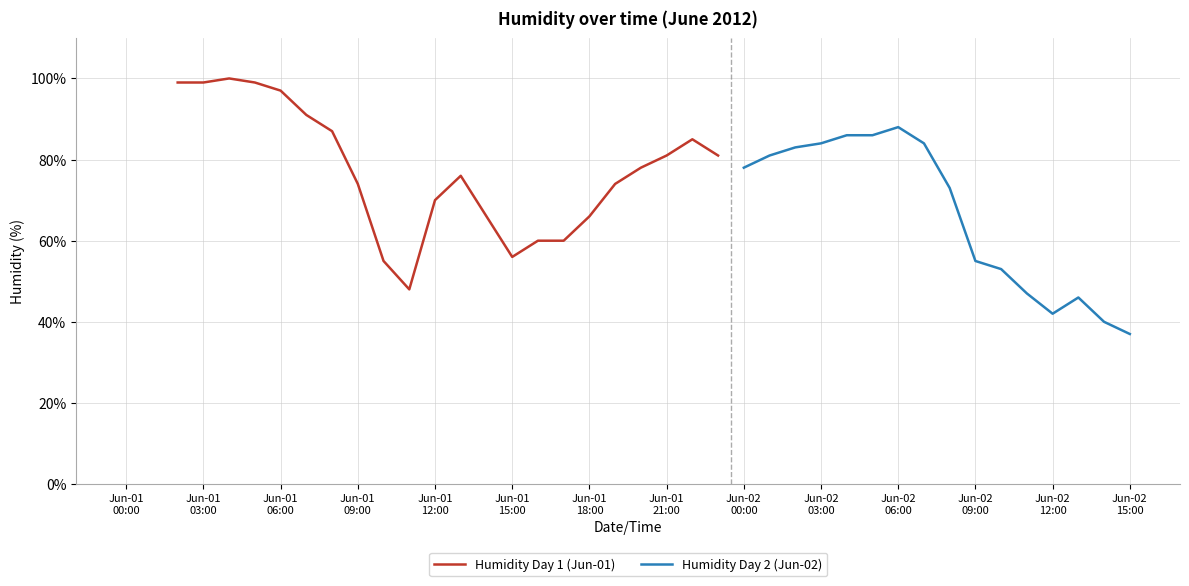

What is the maximum value for Humidity Day 2 (Jun-02)?

88